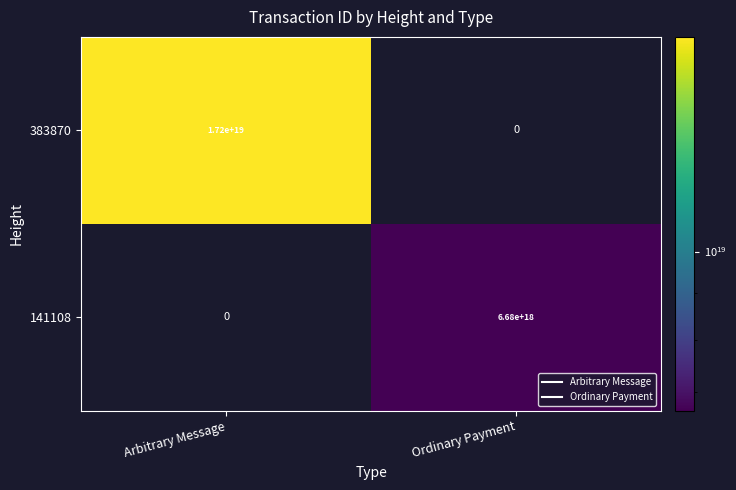

Which series has the largest total across all categories?

383870